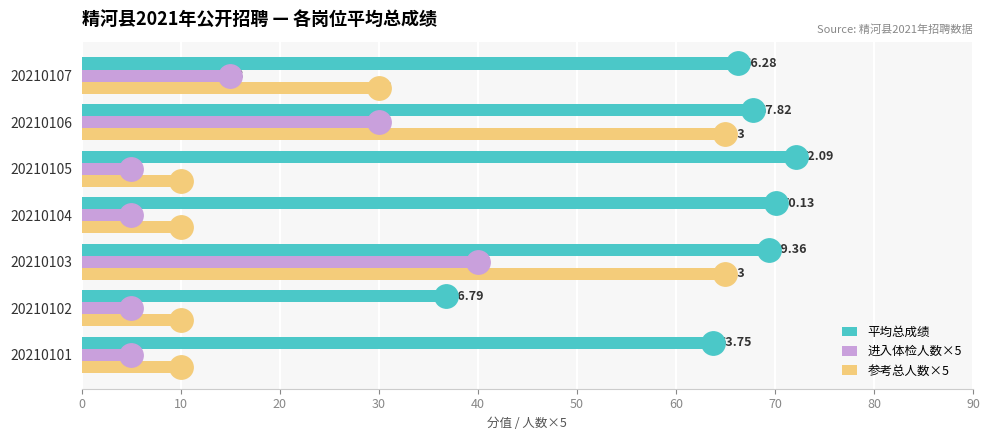

At how many categories does at least one series exceed 70?

2